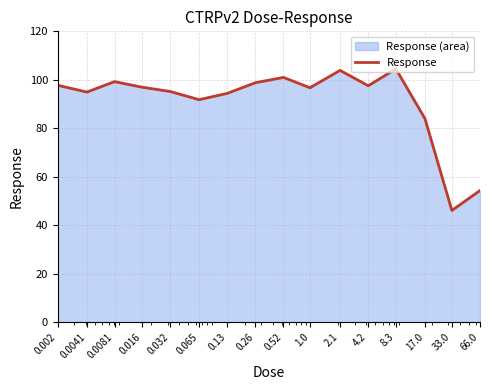

List the labels in order of value, smallest first.

33.0, 66.0, 17.0, 0.065, 0.13, 0.0041, 0.032, 1.0, 0.016, 4.2, 0.002, 0.26, 0.0081, 0.52, 2.1, 8.3